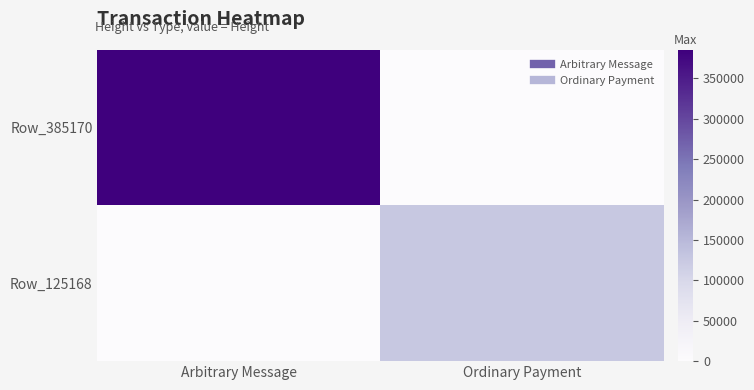

Reading left to right, extract all data points from this chart.

Row_385170: Arbitrary Message=385170	Ordinary Payment=0
Row_125168: Arbitrary Message=0	Ordinary Payment=125168